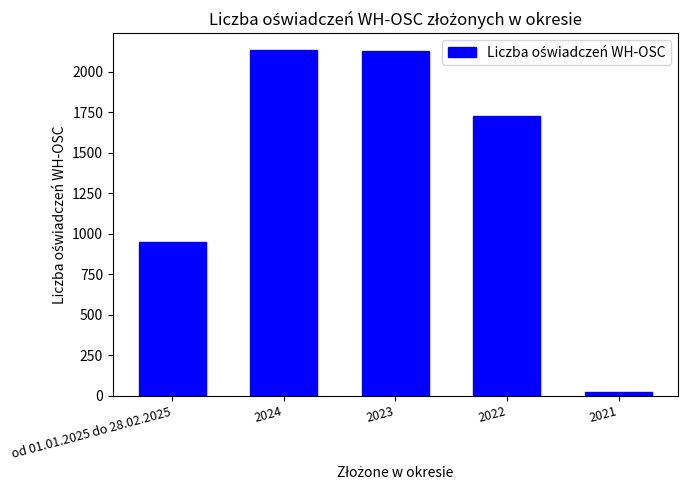

What is the label of the 3rd bar from the right?

2023